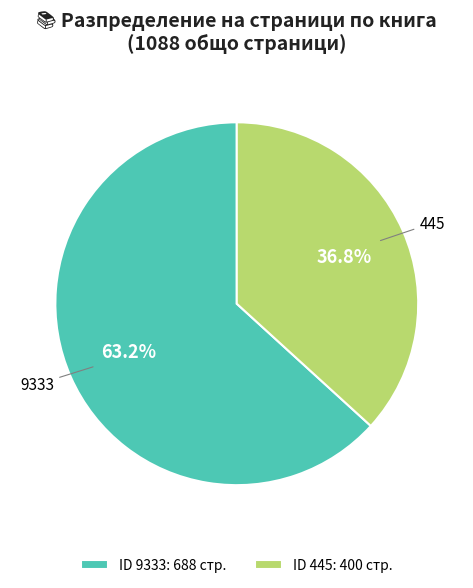

How many segments does this pie chart have?

2